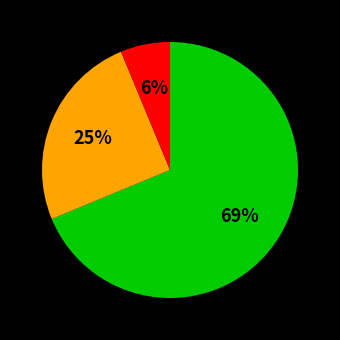

Count the number of slices in the pie.

3